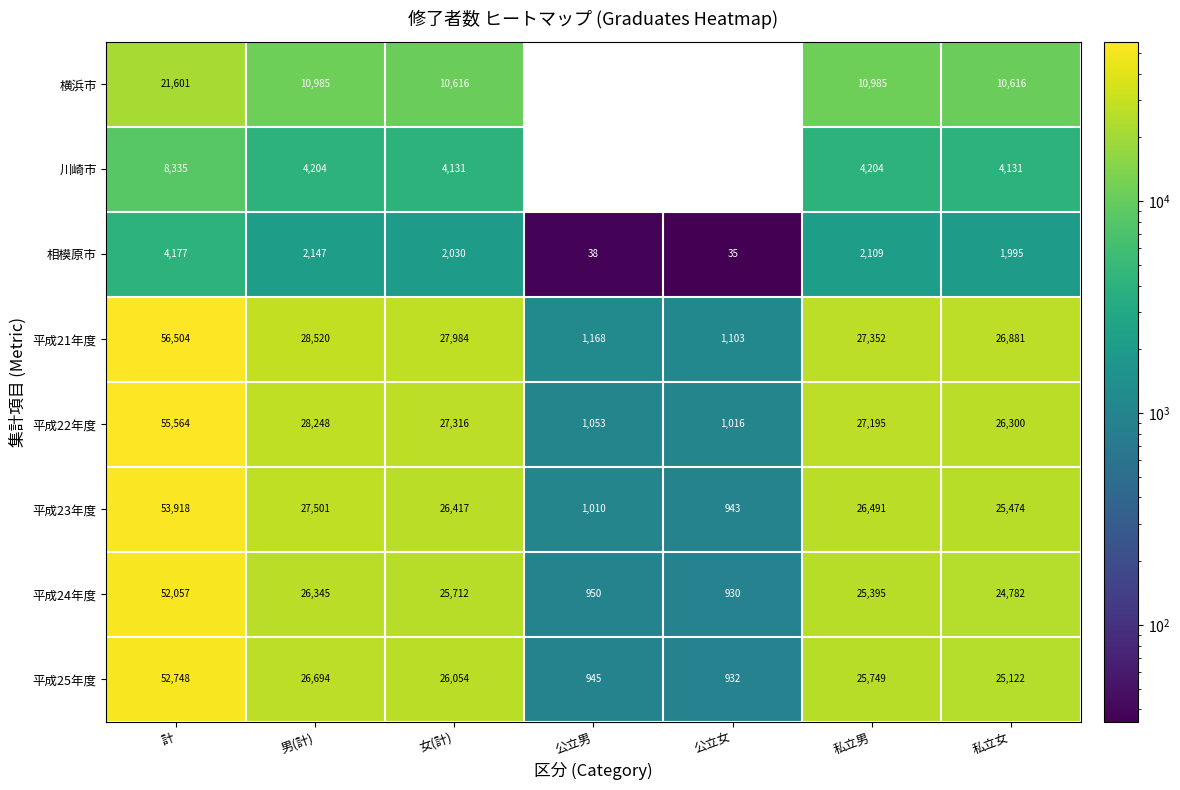

Is it true that 平成21年度 equals 492 at 公立女?

False